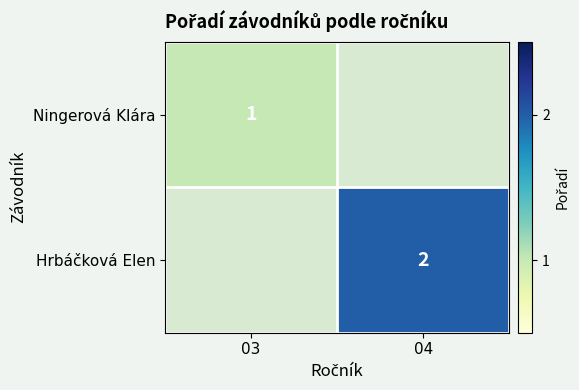

Is it true that Ningerová Klára equals 1 at 03?

True